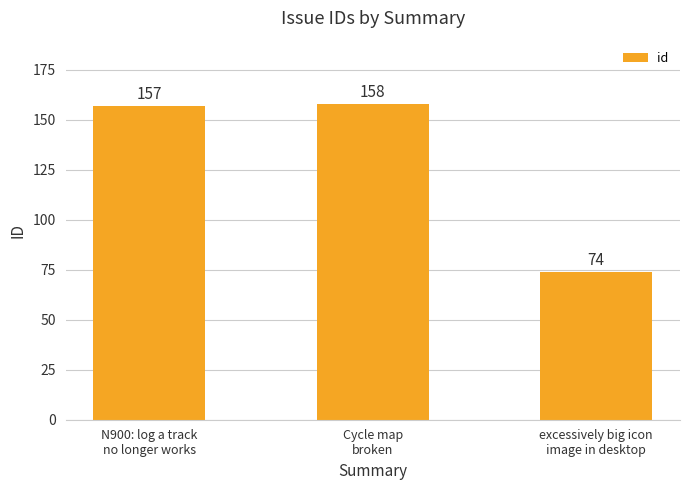

Are the bars horizontal?

No